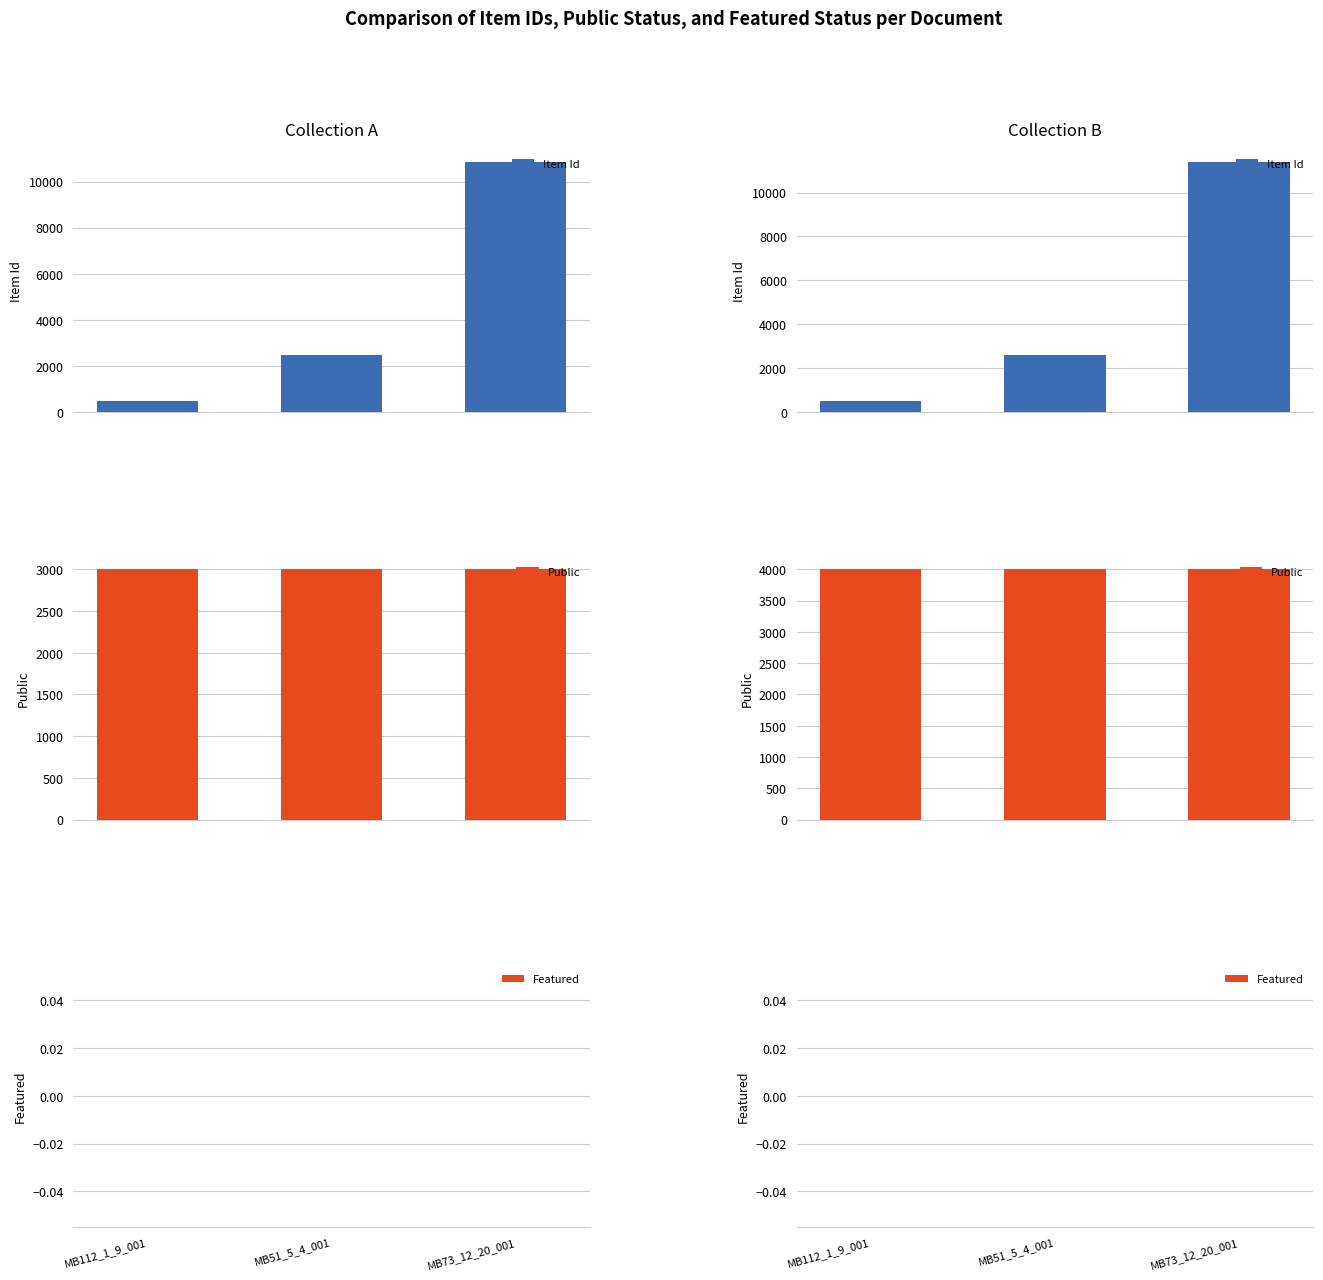

What is the label of the 2nd bar from the left?

MB51_5_4_001